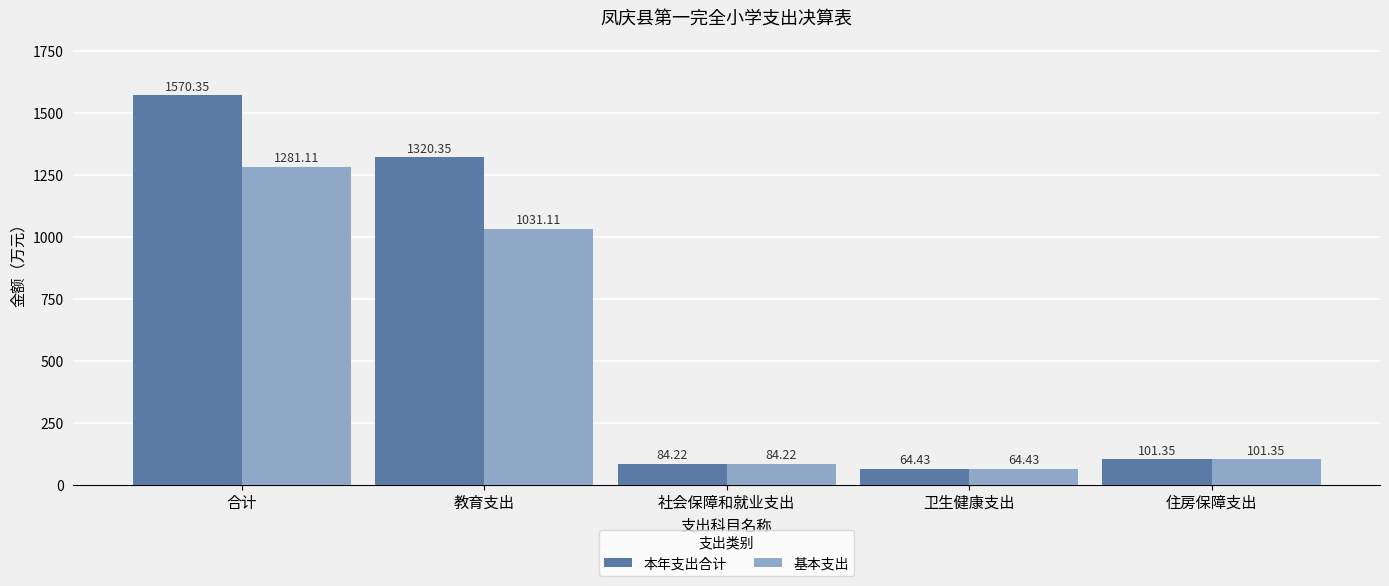

What is the average value of the 基本支出 series?

512.4